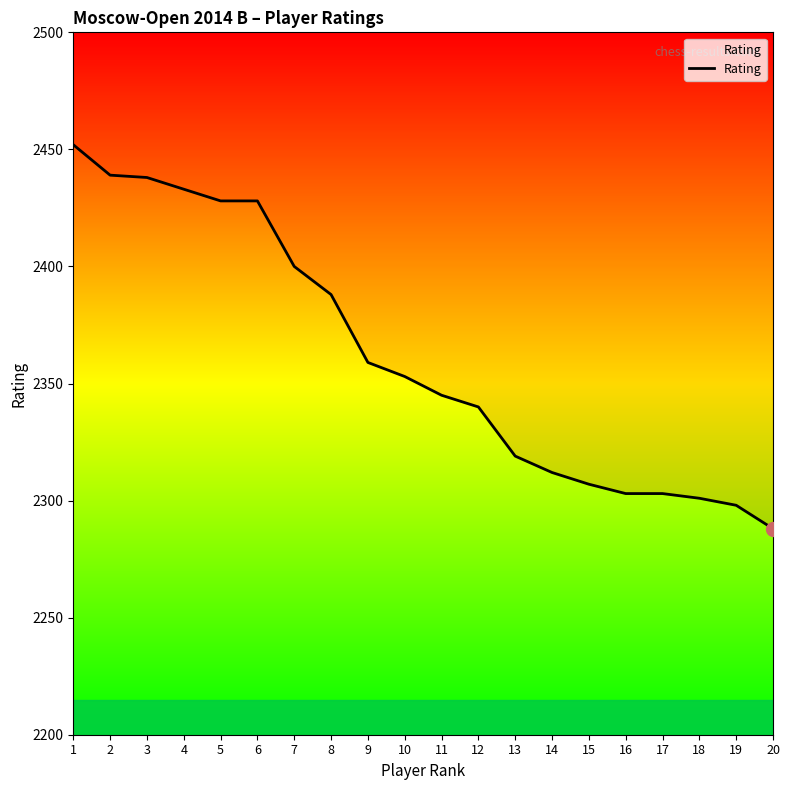

The chart shows a value of 1028 at 10. True or false?

False